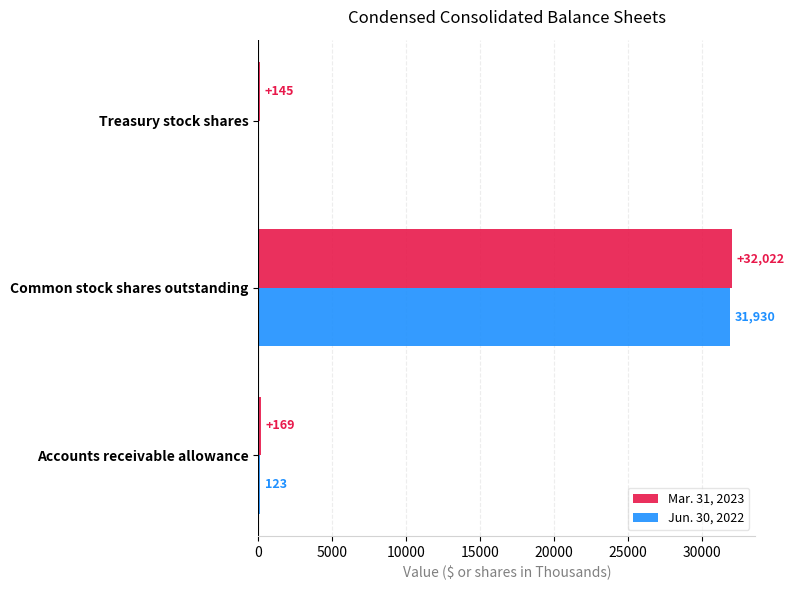

The Mar. 31, 2023 series shows 32022 at Common stock shares outstanding. True or false?

True